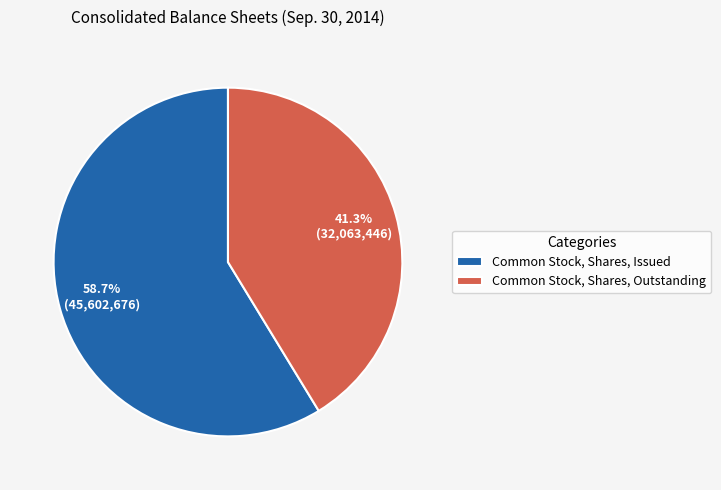

What is the largest slice in the pie chart?

Common Stock, Shares, Issued